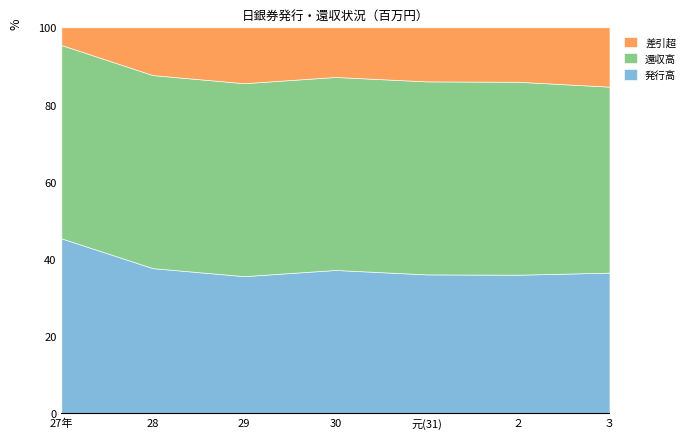

What is the total value across all series at 27年?

100.0